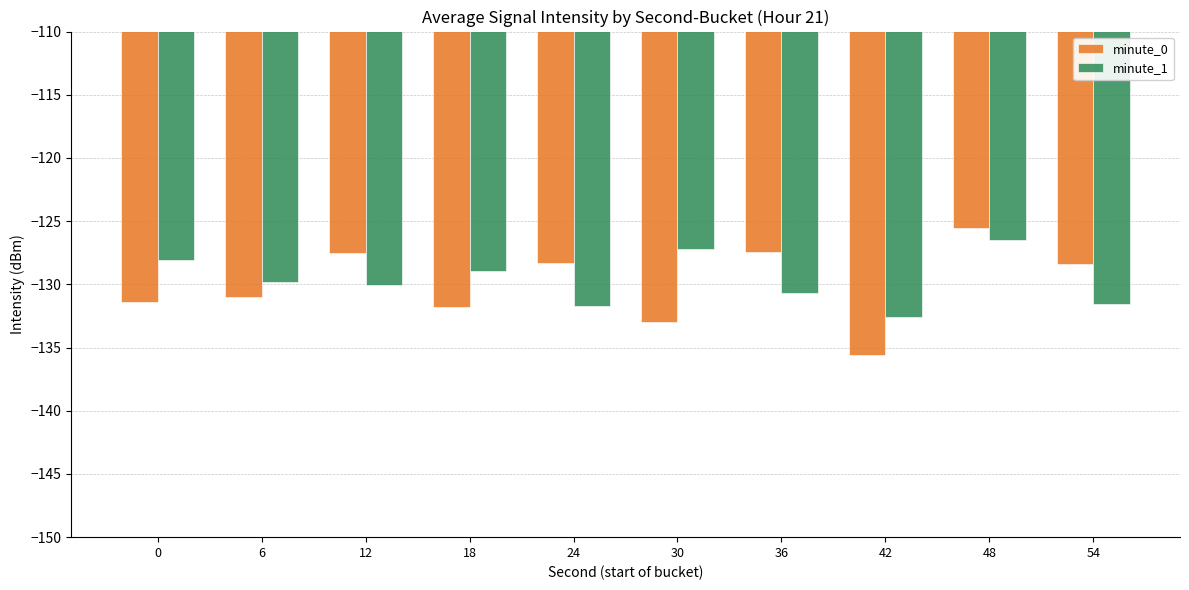

What are all the series names shown in the legend?

minute_0, minute_1